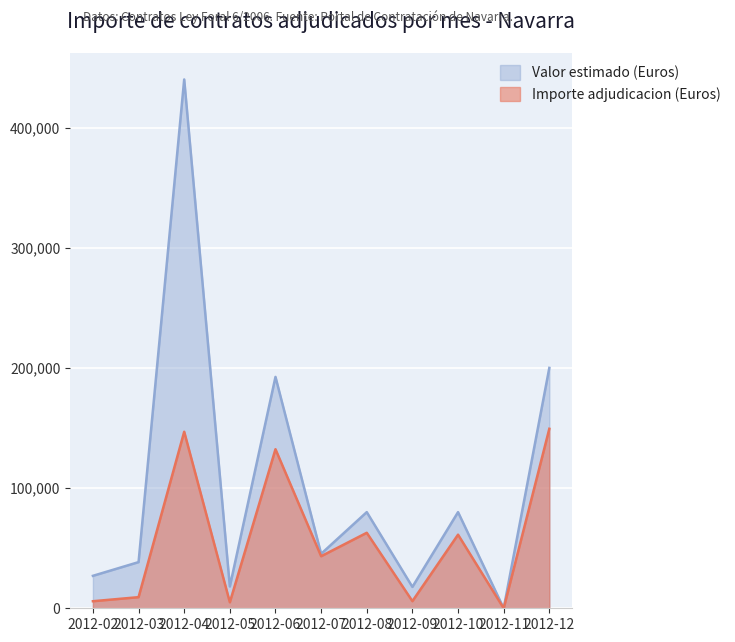

Is it true that Valor estimado (Euros) equals 253429.5 at 2012-06?

False